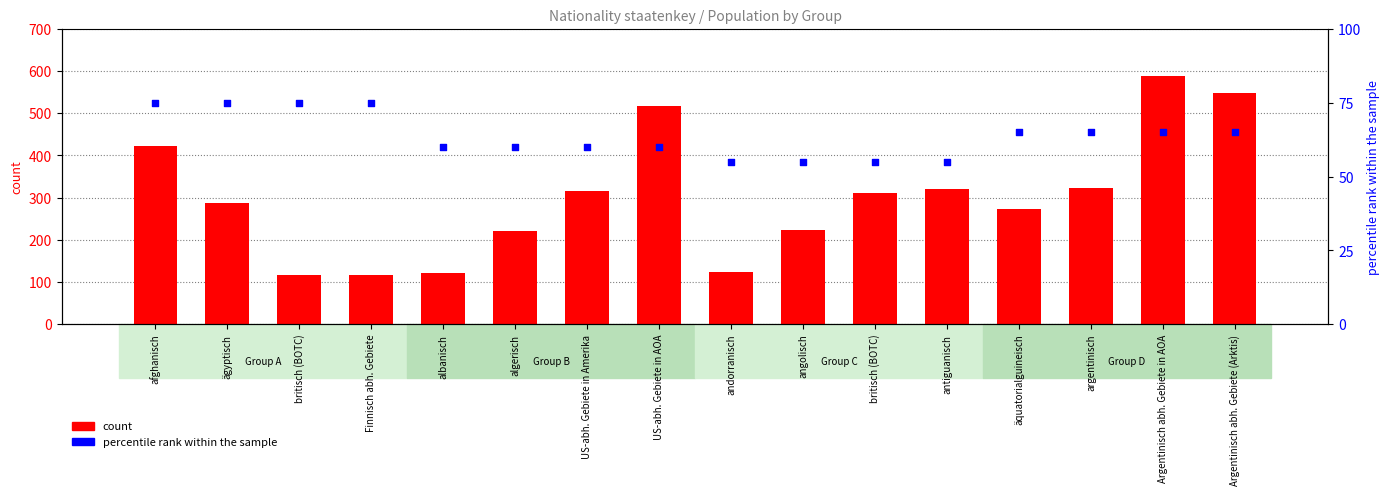

At how many categories does at least one series exceed 219?

12